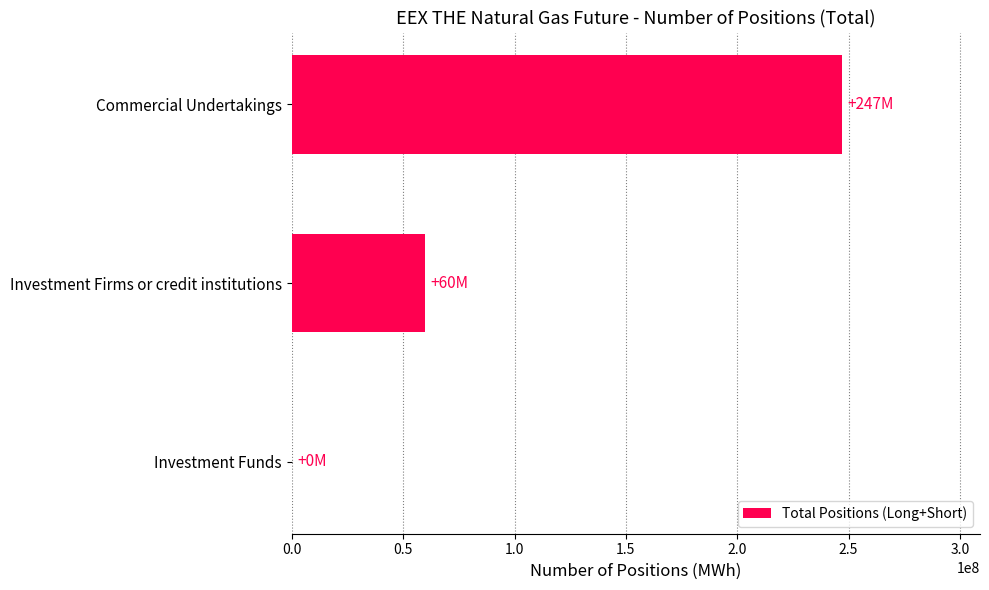

How many categories are shown in the chart?

3